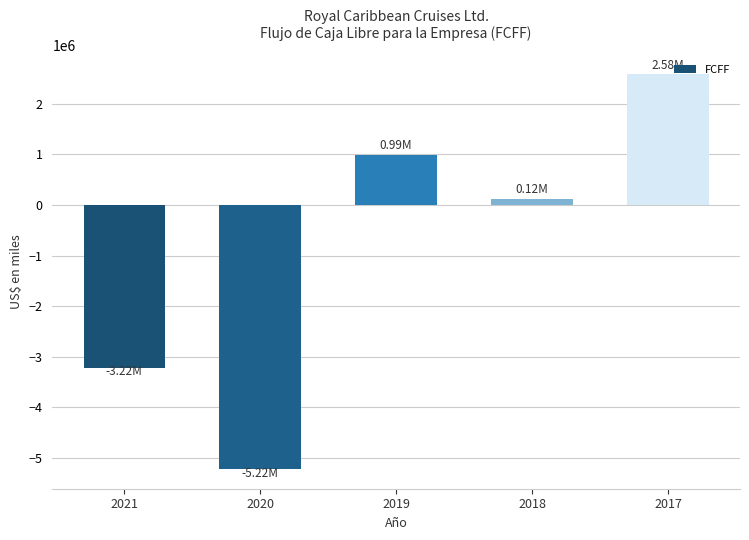

Between 2019 and 2021, which is larger?

2019